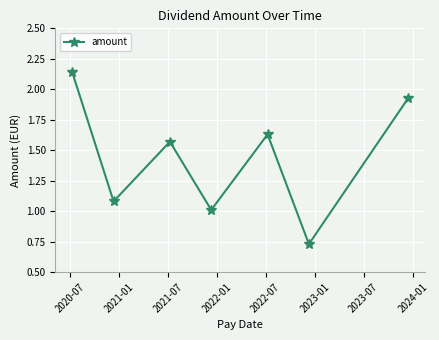

Count the number of values greater than 1.

6